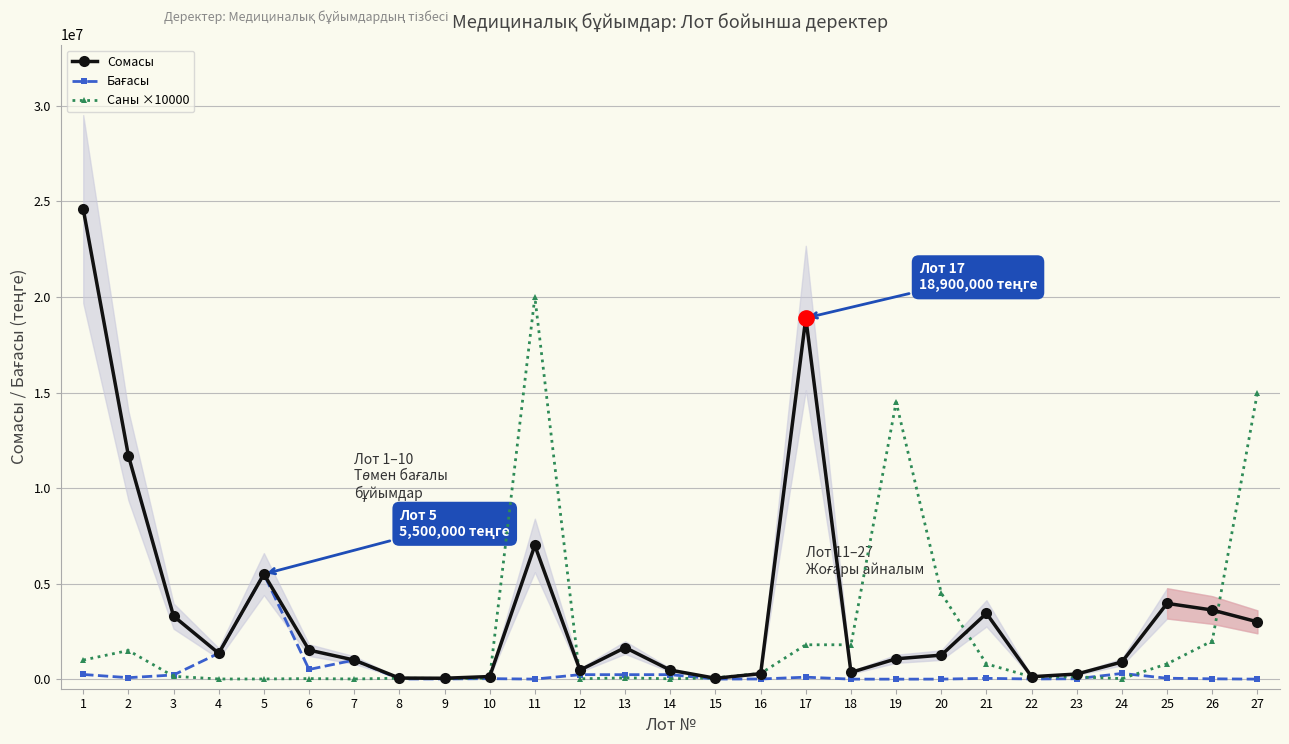

The Саны ×10000 series shows 214895 at 22. True or false?

False